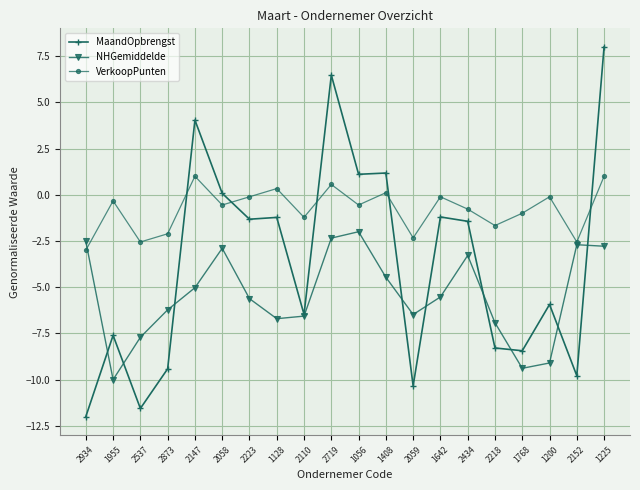

Which series ends up on top after the final intersection of NHGemiddelde and VerkoopPunten?

VerkoopPunten